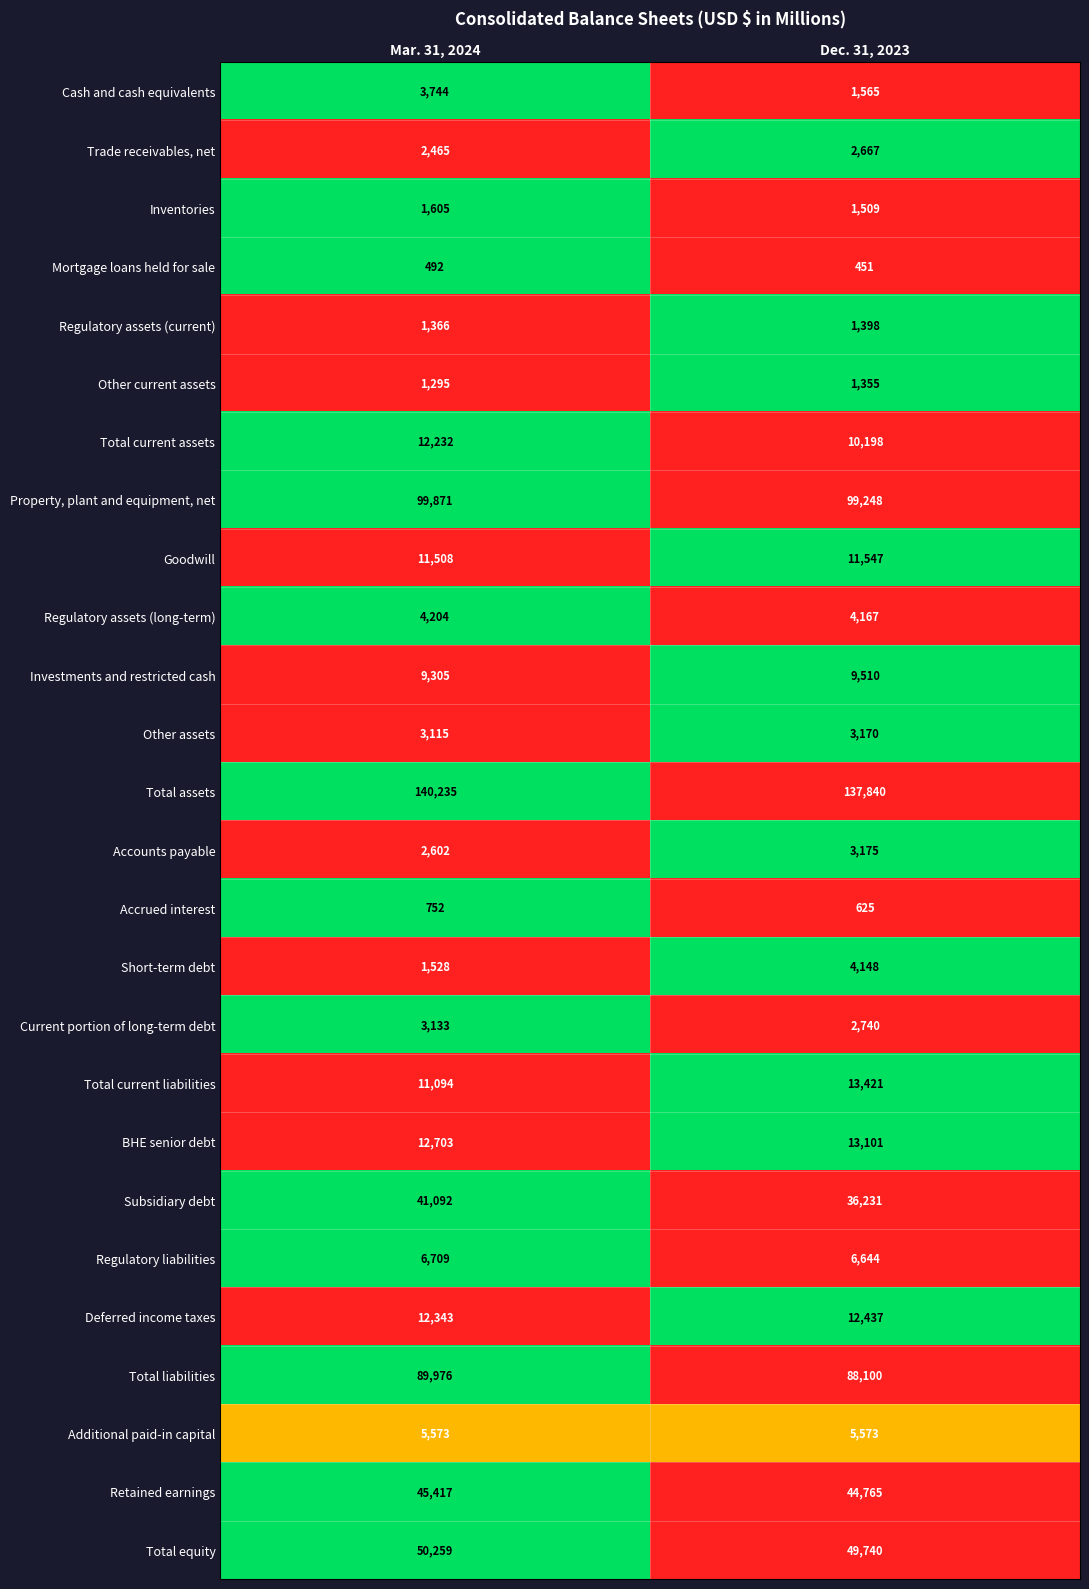

List the series in order of their peak value, lowest first.

Mortgage loans held for sale, Accrued interest, Other current assets, Regulatory assets (current), Inventories, Trade receivables, net, Current portion of long-term debt, Other assets, Accounts payable, Cash and cash equivalents, Short-term debt, Regulatory assets (long-term), Additional paid-in capital, Regulatory liabilities, Investments and restricted cash, Goodwill, Total current assets, Deferred income taxes, BHE senior debt, Total current liabilities, Subsidiary debt, Retained earnings, Total equity, Total liabilities, Property, plant and equipment, net, Total assets